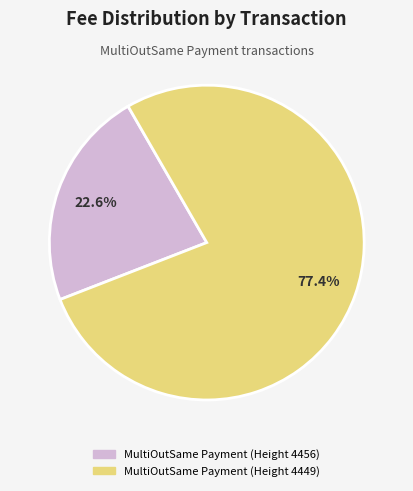

Rank the categories by value from highest to lowest.

MultiOutSame Payment (Height 4449), MultiOutSame Payment (Height 4456)